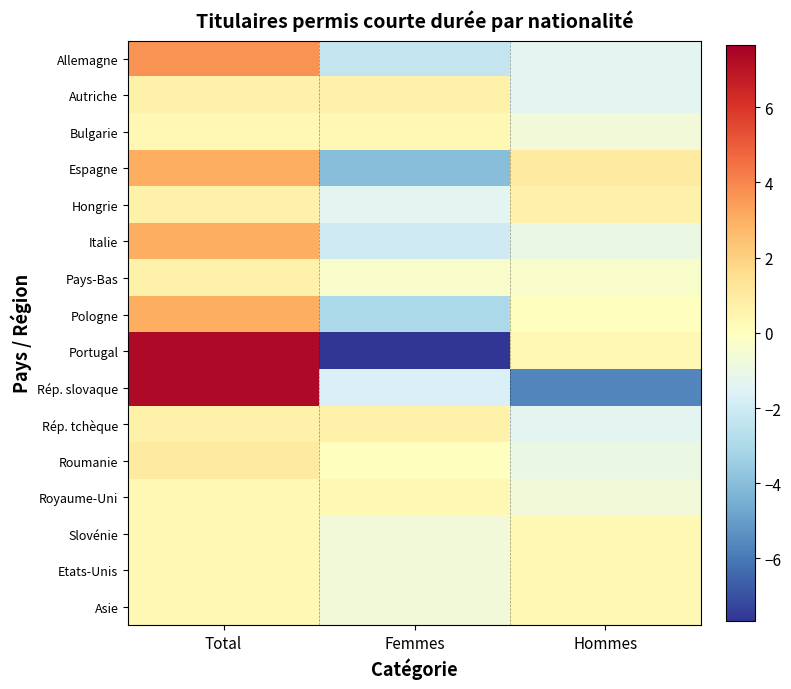

Between Total and Femmes, which series saw the biggest shift?

Portugal